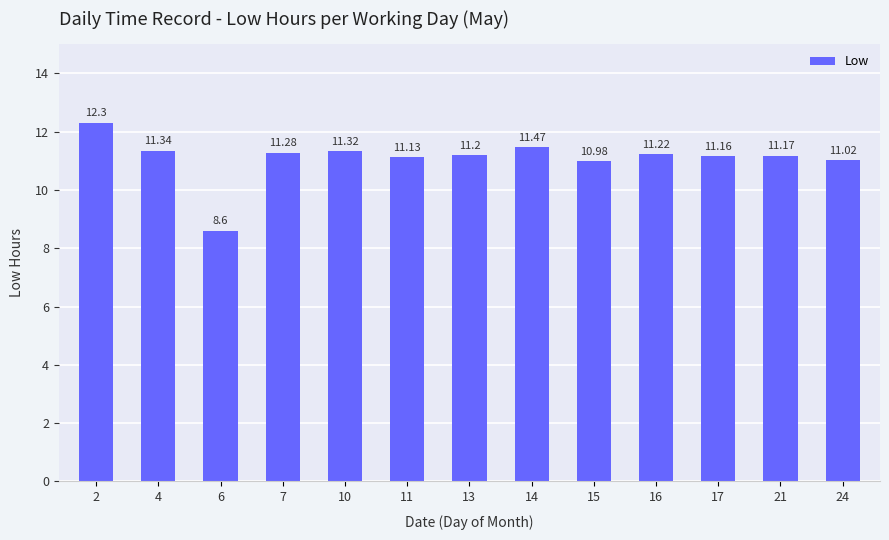

Does the chart contain stacked bars?

No